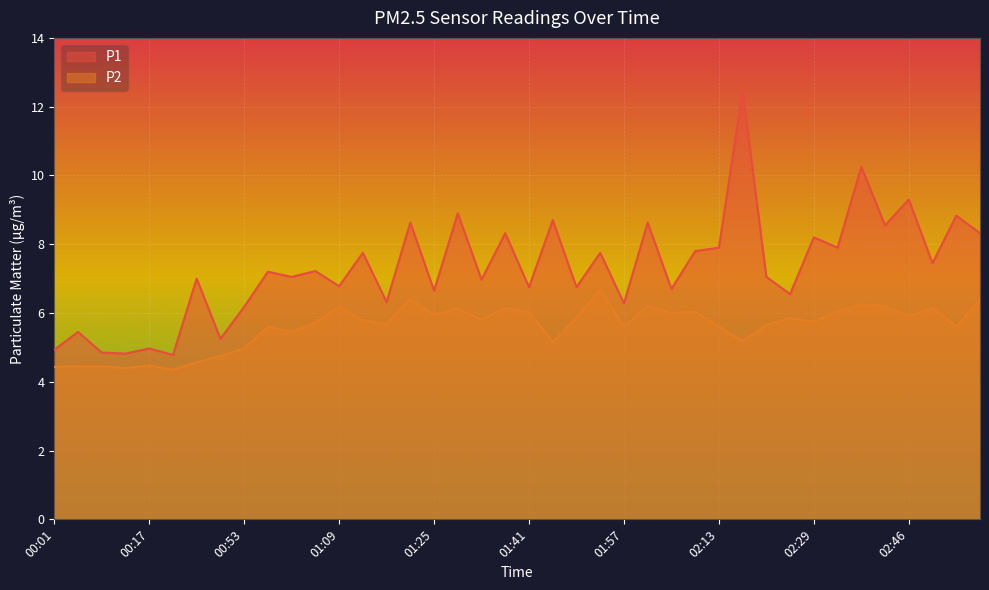

What is the difference between the P1 values at 01:57 and 00:57?

0.9